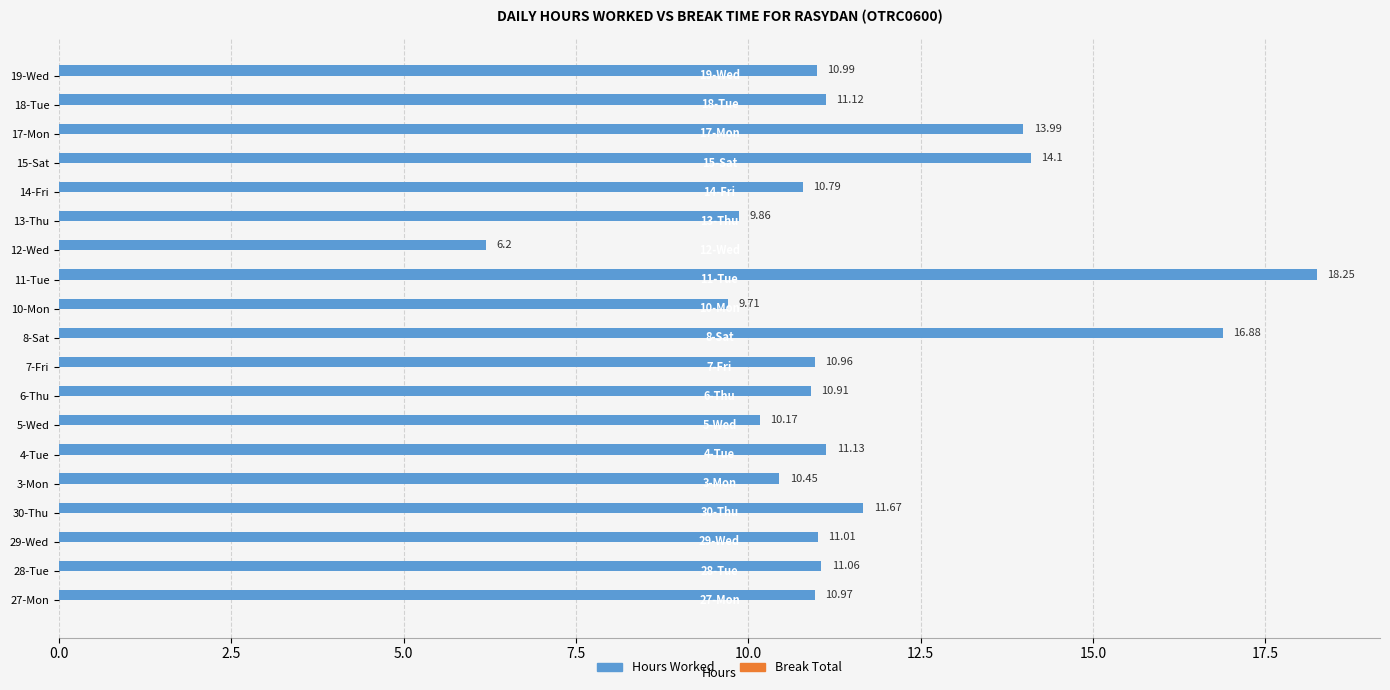

List the labels in order of value, smallest first.

12-Wed, 10-Mon, 13-Thu, 5-Wed, 3-Mon, 14-Fri, 6-Thu, 7-Fri, 27-Mon, 19-Wed, 29-Wed, 28-Tue, 18-Tue, 4-Tue, 30-Thu, 17-Mon, 15-Sat, 8-Sat, 11-Tue